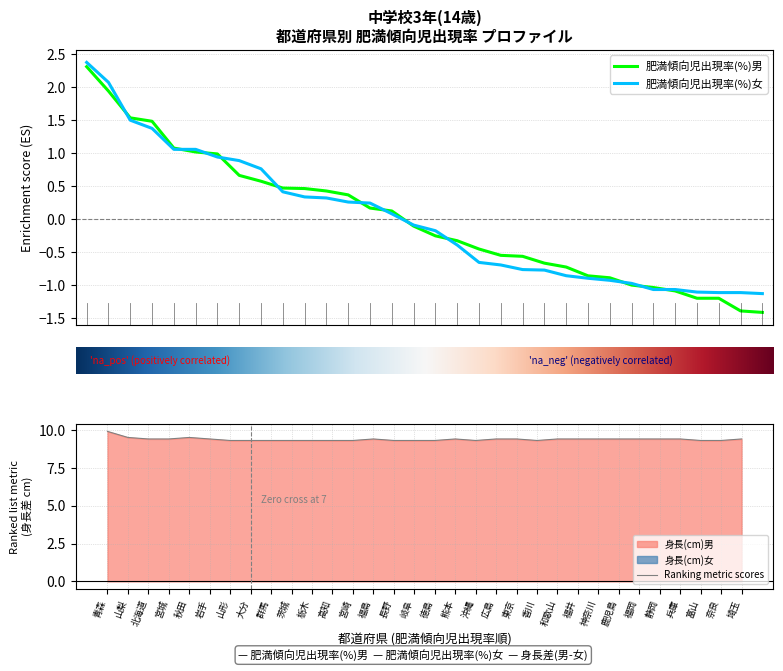

At how many categories does at least one series exceed 8?

32